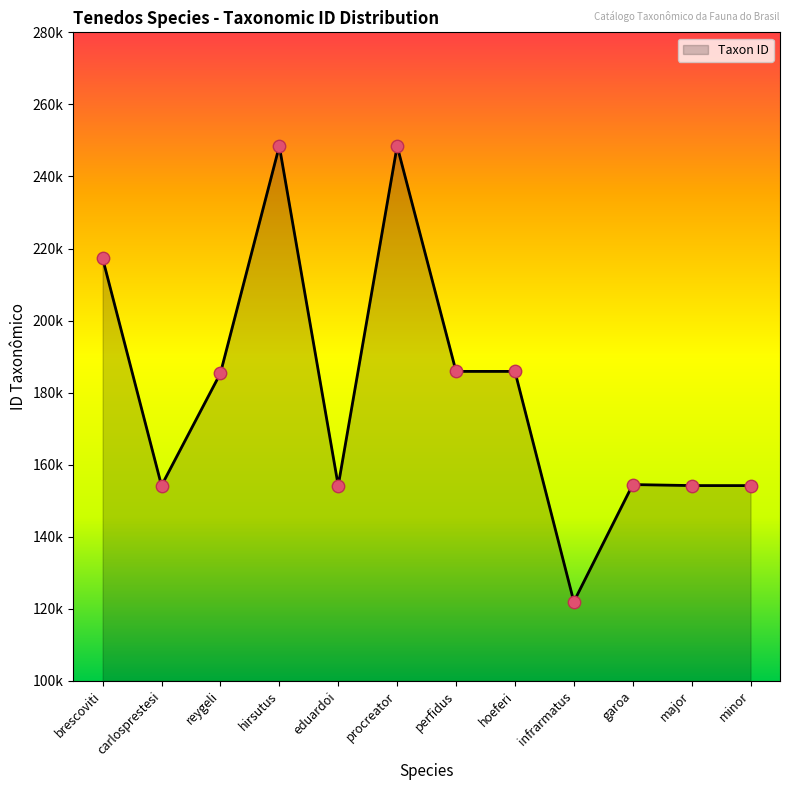

Between eduardoi and hirsutus, which is larger?

hirsutus